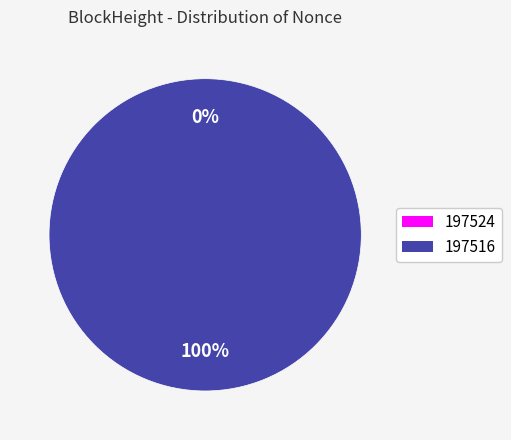

Does any single category account for the majority?

Yes